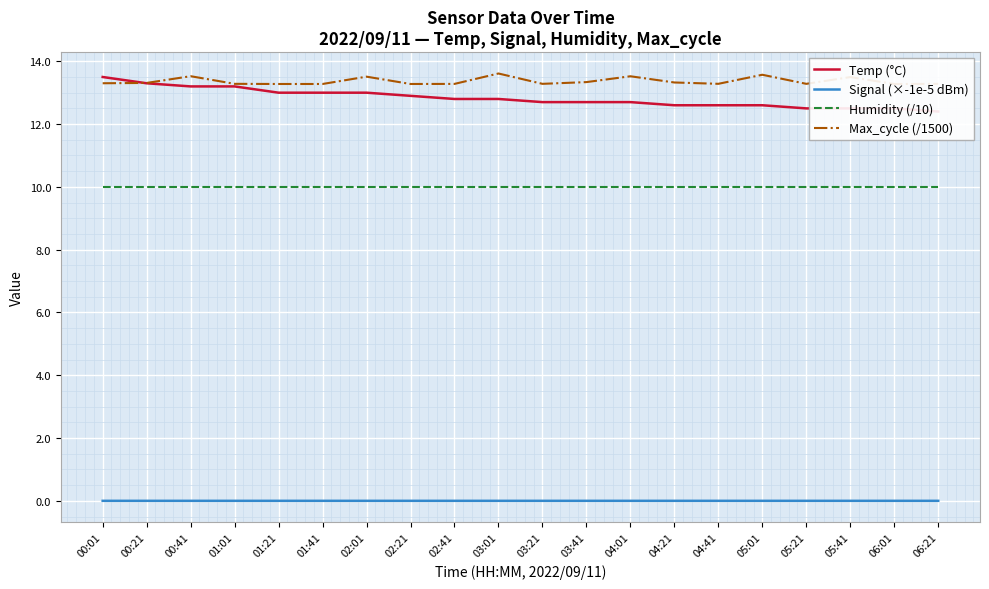

Between 00:21 and 05:21, which series saw the biggest shift?

Temp (°C)